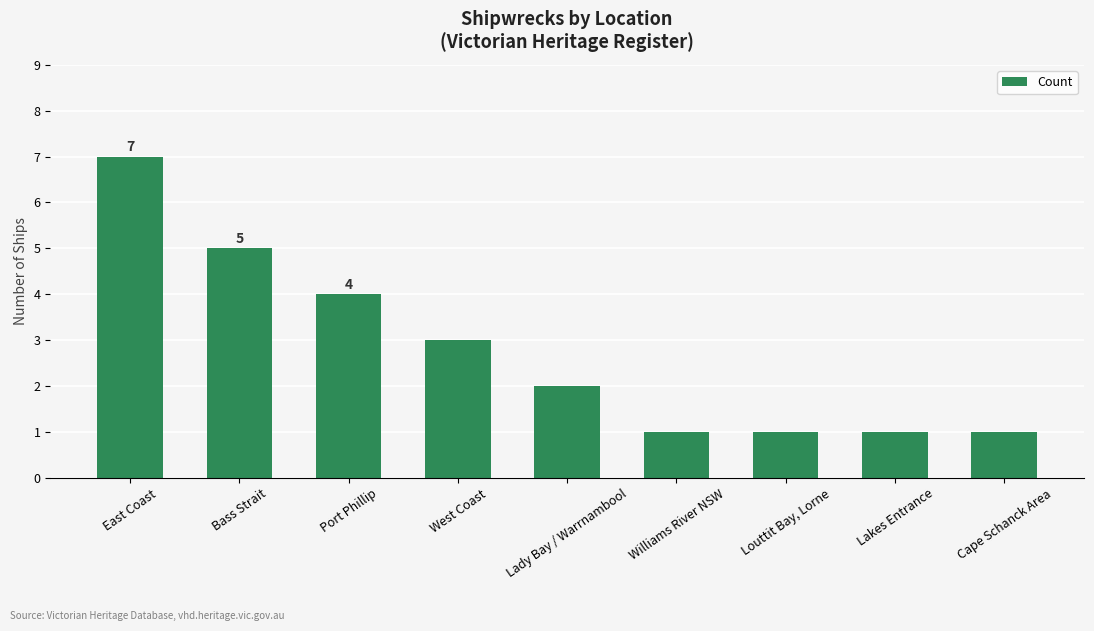

What is the sum of all values?

25